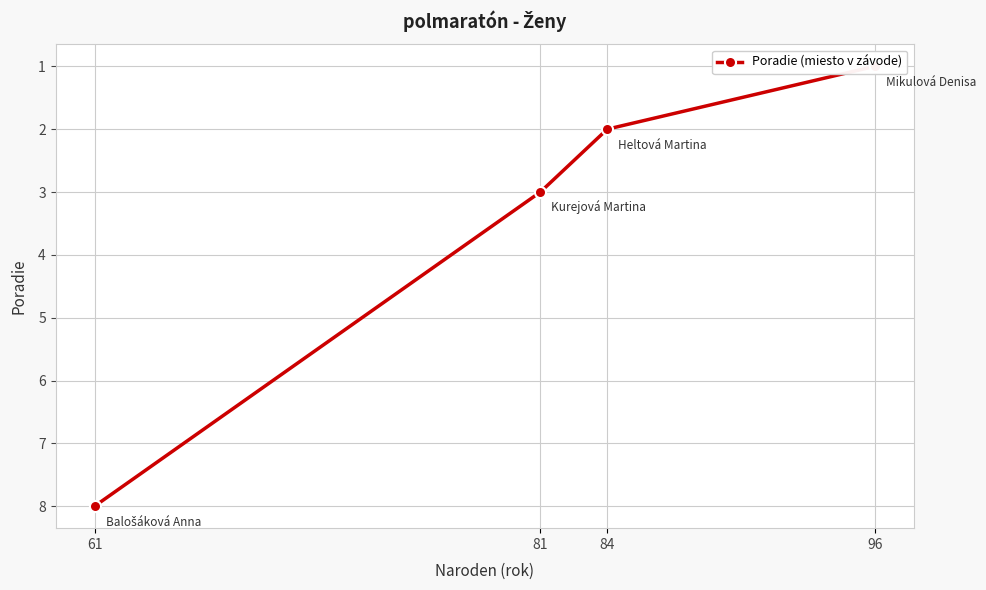

Which label corresponds to the largest value in the chart?

61